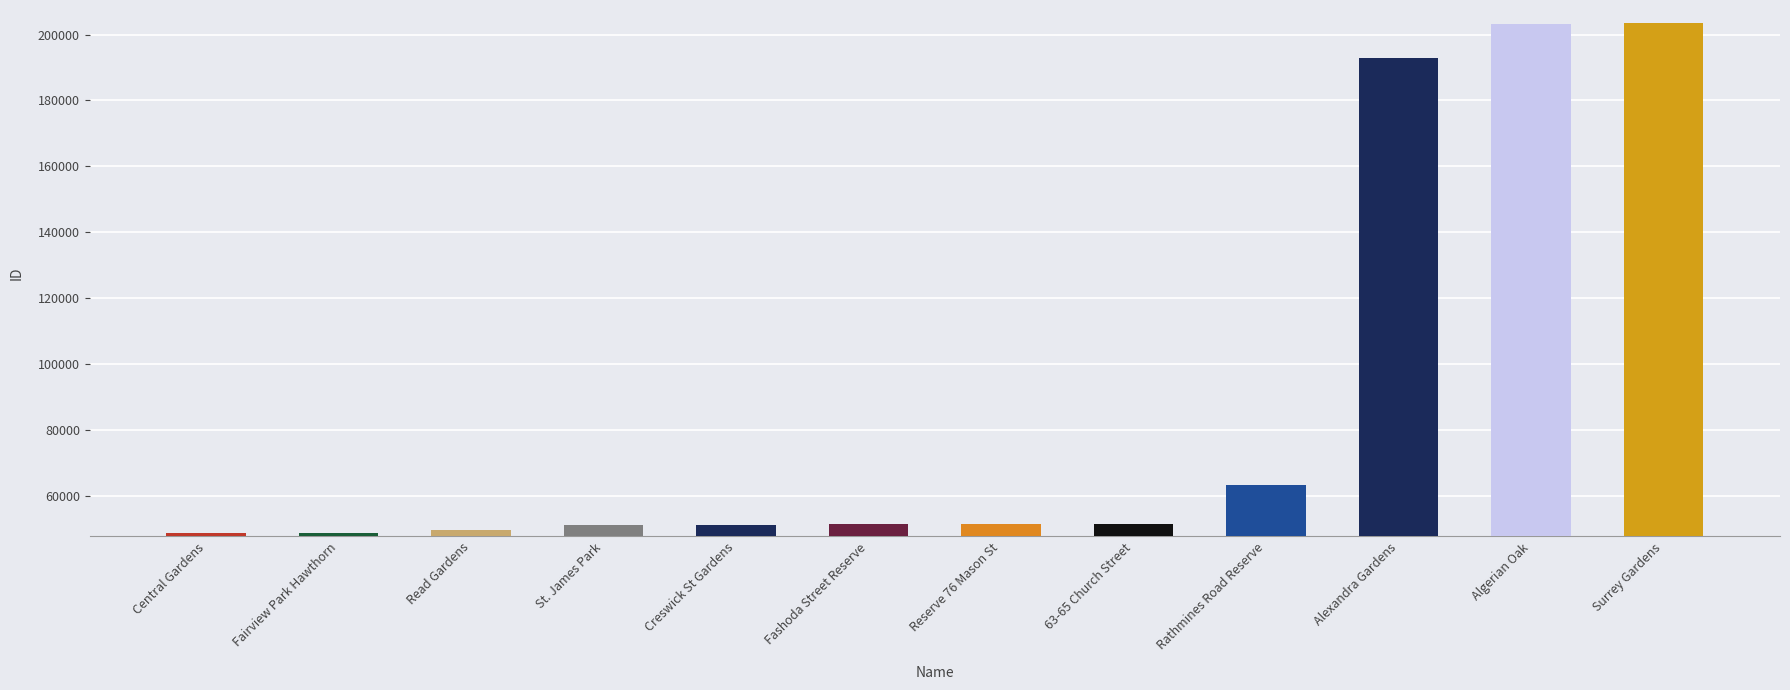

What is the label of the 11th bar from the right?

Fairview Park Hawthorn